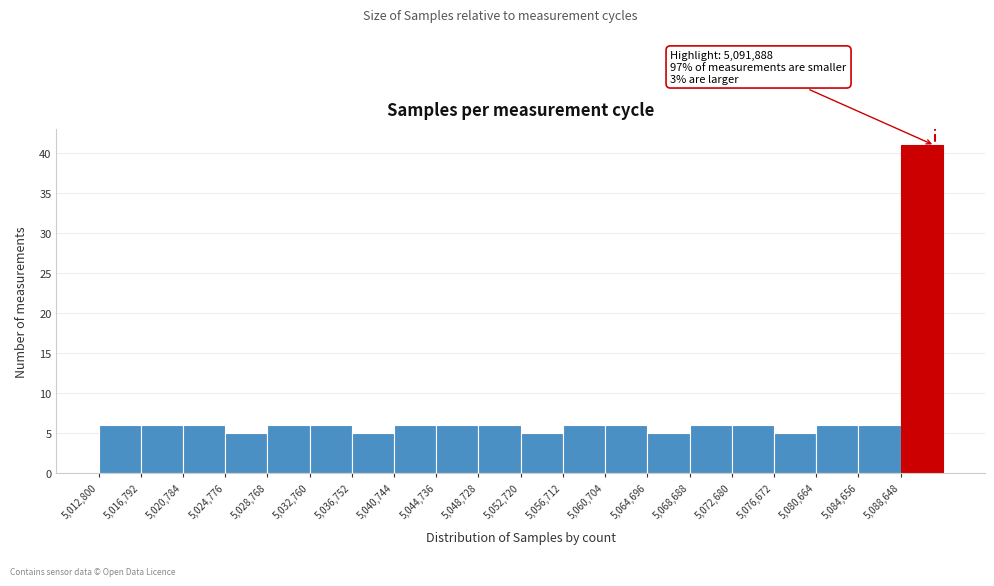

Over which range of the x-axis is the bar tallest?

5088500 to 5092500